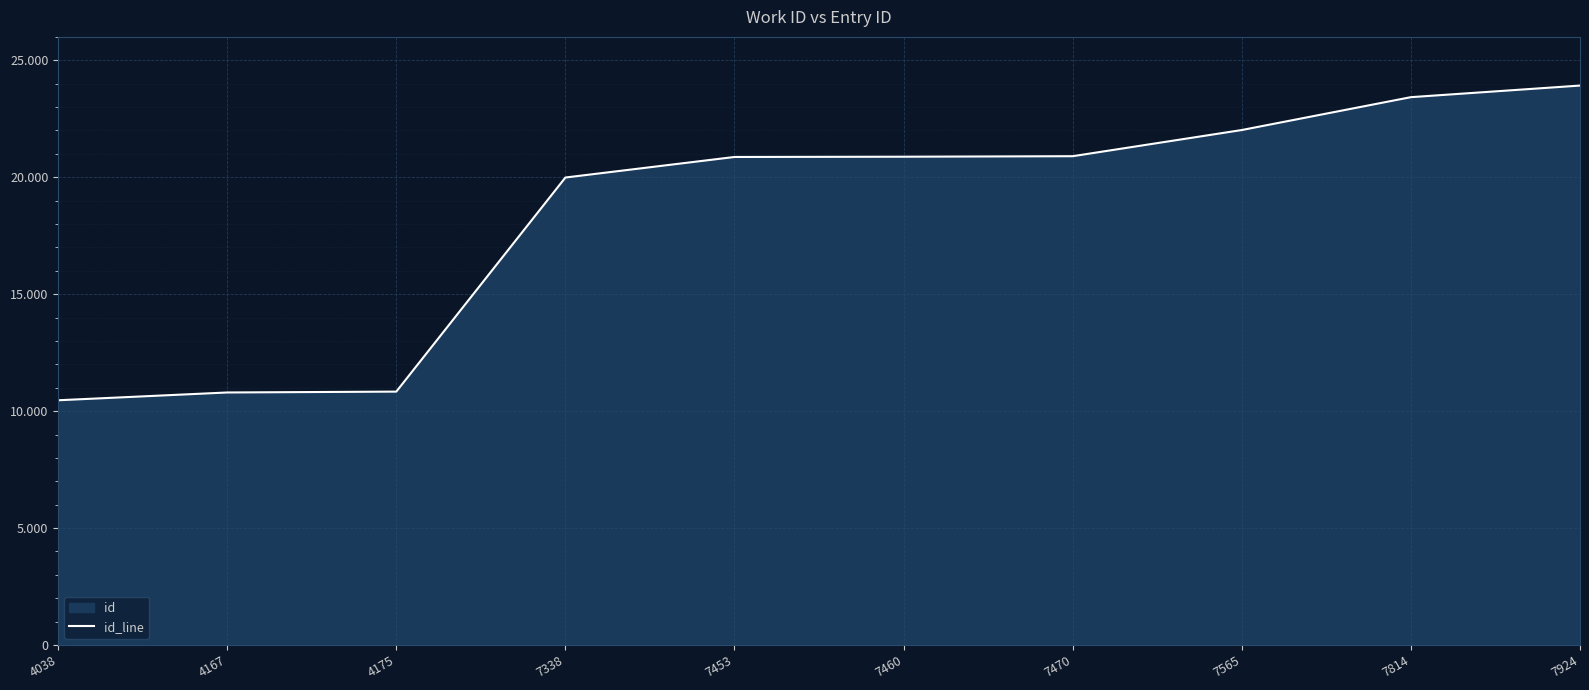

What is the value of the 4th point from the left?

19987